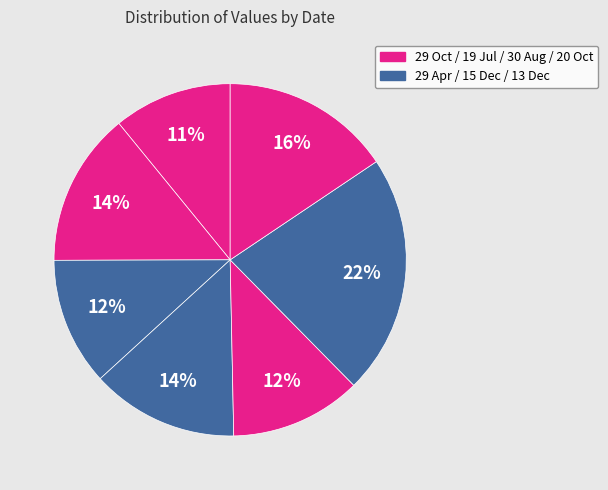

How many slices are in this pie chart?

7